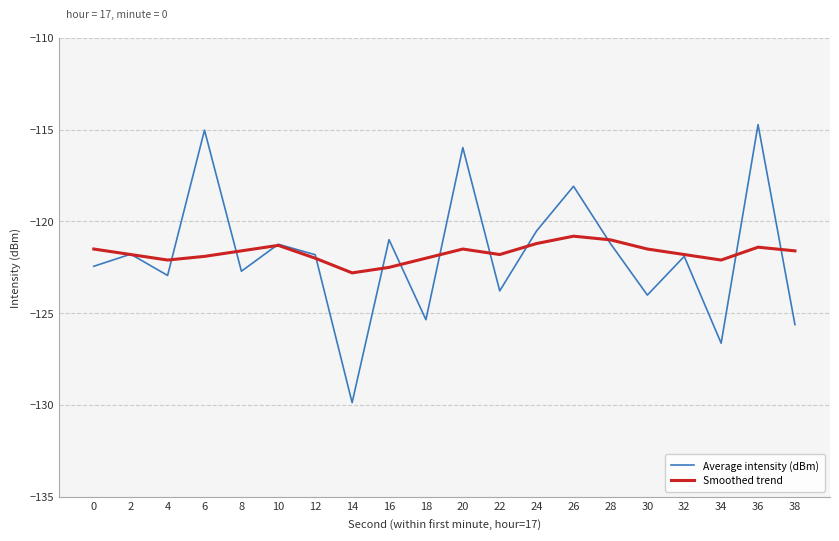

The value of Smoothed trend at 28 is -193.5. True or false?

False